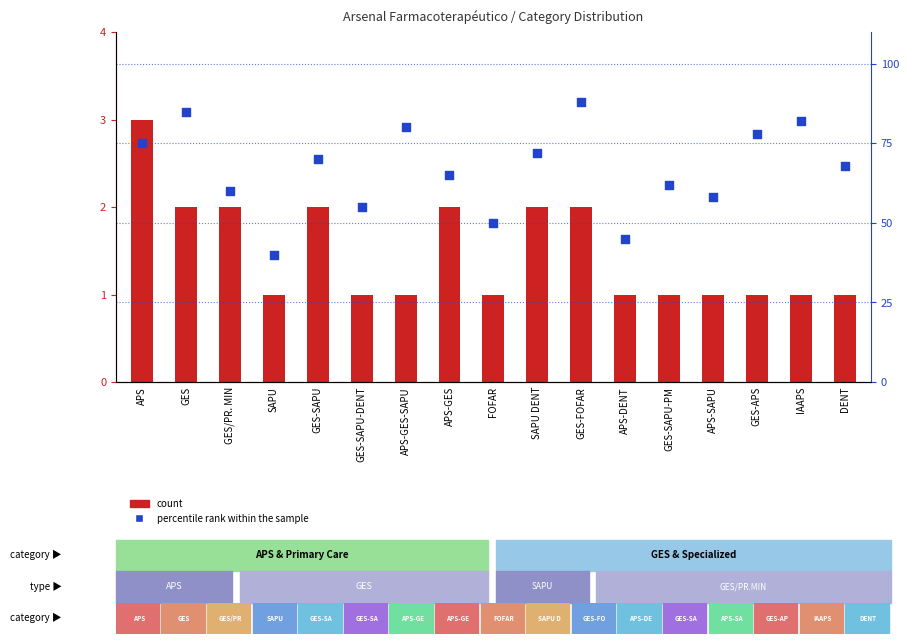

At which category is the sum across all series the highest?

GES-FOFAR